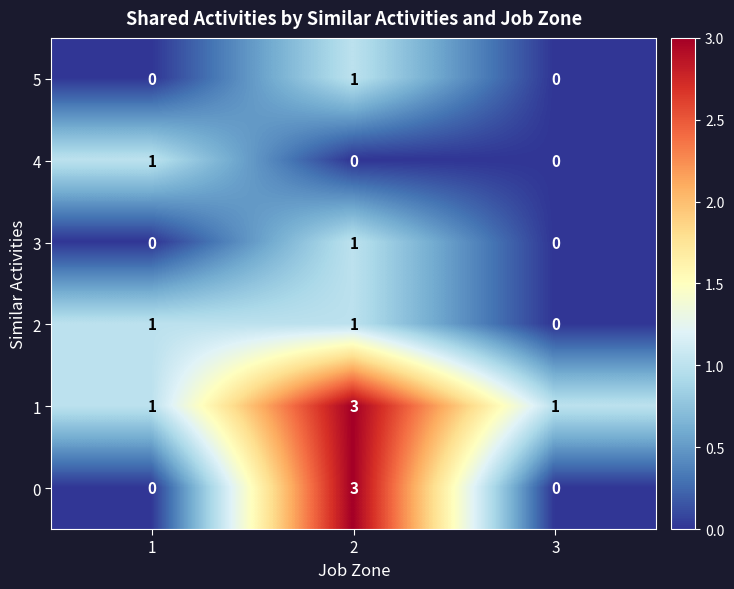

Reading right to left, transcribe all the data shown in this chart.

5: 0	1	0
4: 0	0	1
3: 0	1	0
2: 0	1	1
1: 1	3	1
0: 0	3	0